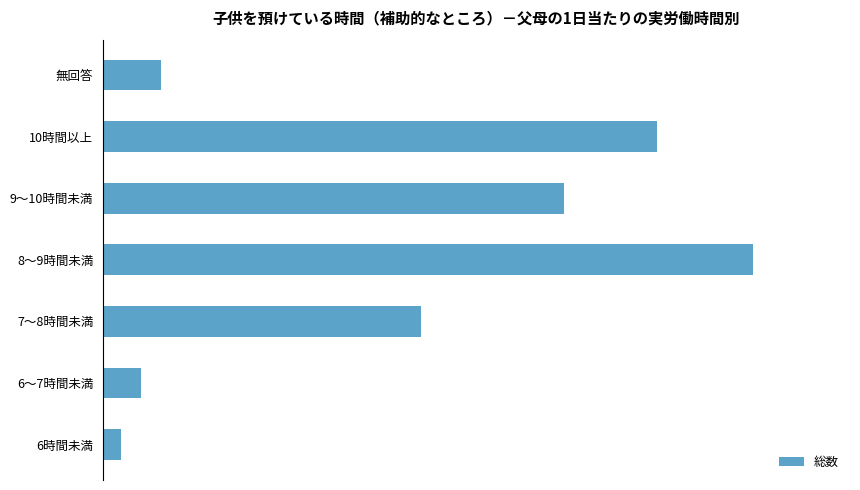

List the labels in order of value, largest first.

8～9時間未満, 10時間以上, 9～10時間未満, 7～8時間未満, 無回答, 6～7時間未満, 6時間未満